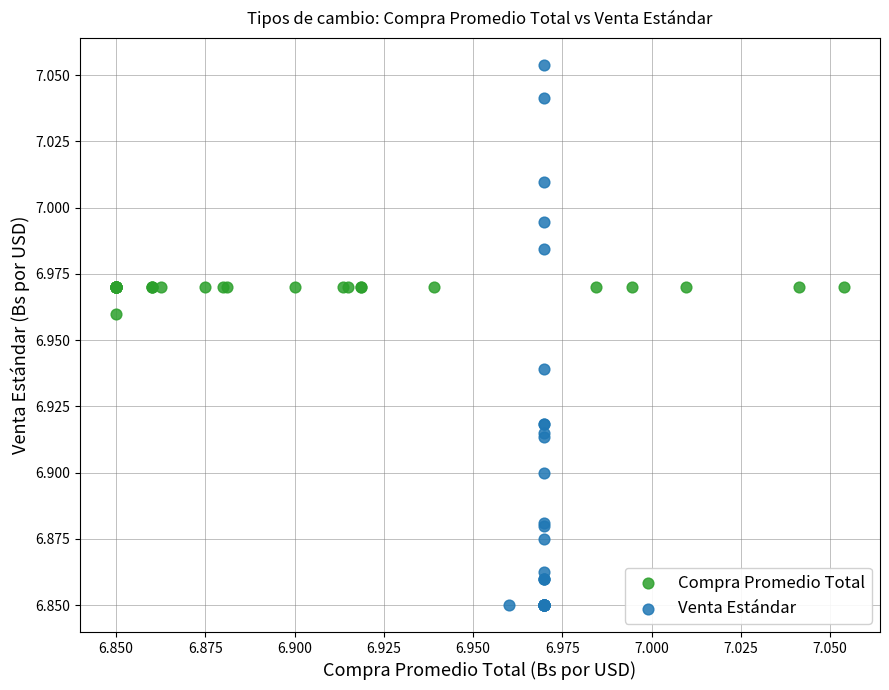

What are all the series names shown in the legend?

Compra Promedio Total, Venta Estándar